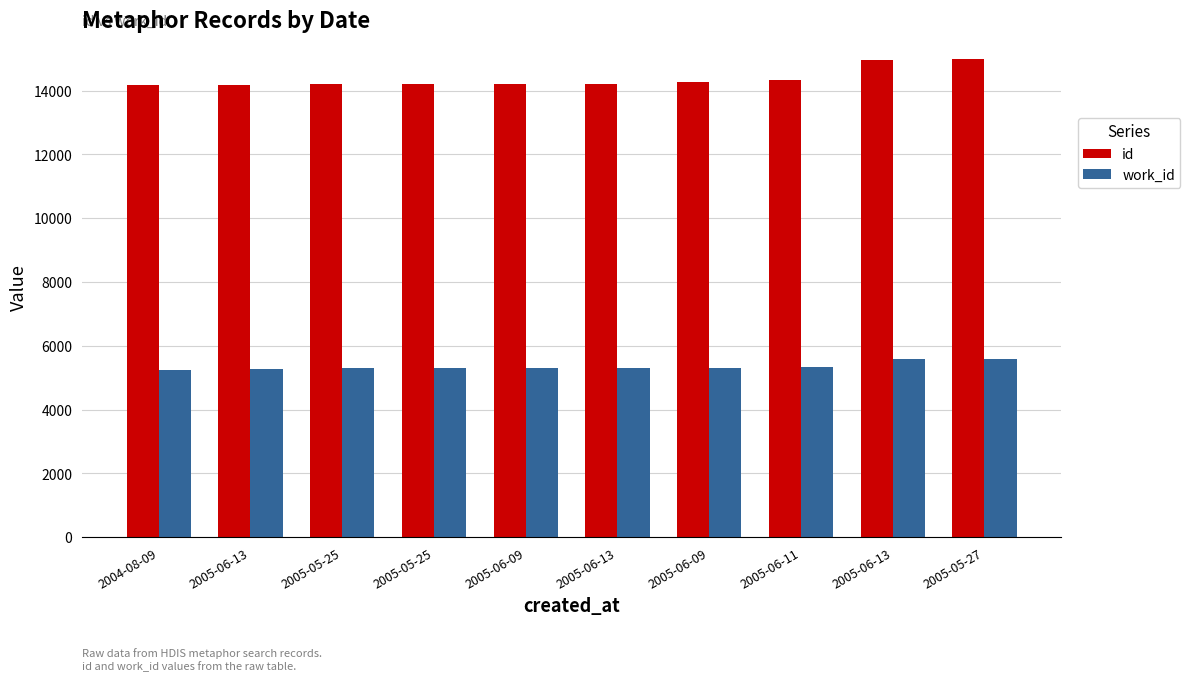

True or false: work_id has a value of 5289 at 2005-05-25.

True